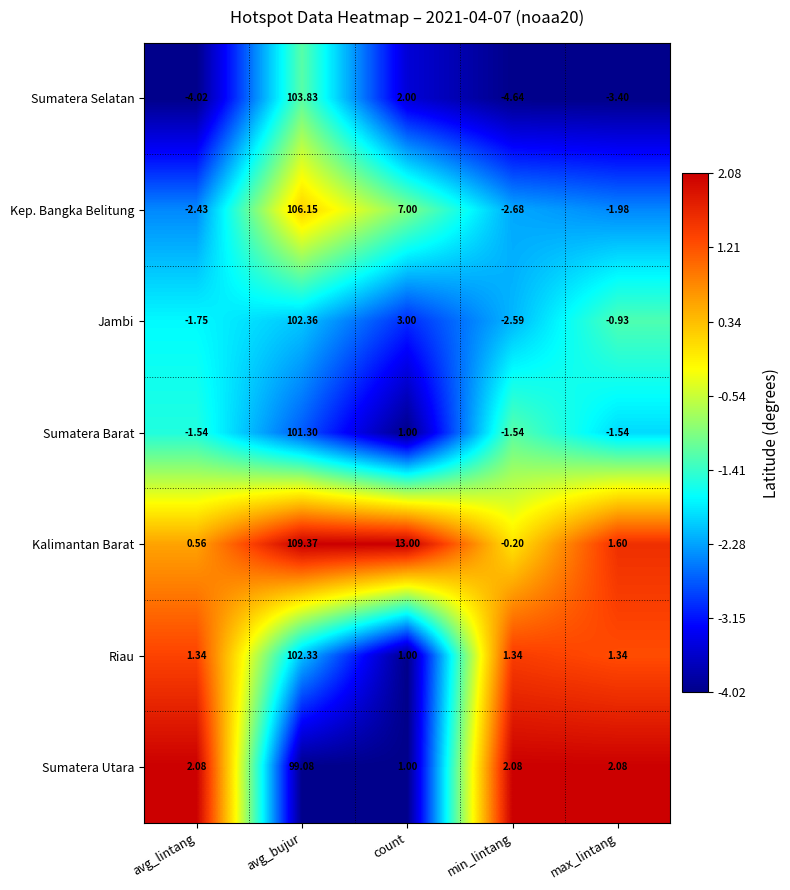

At which label is Kep. Bangka Belitung closest to 51?

count